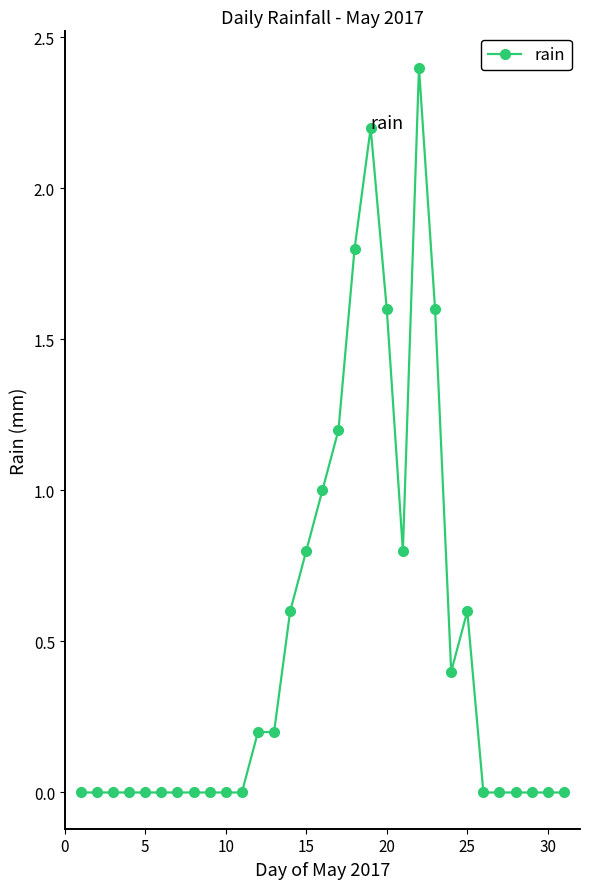

What is the value of the 21st point from the left?

0.8